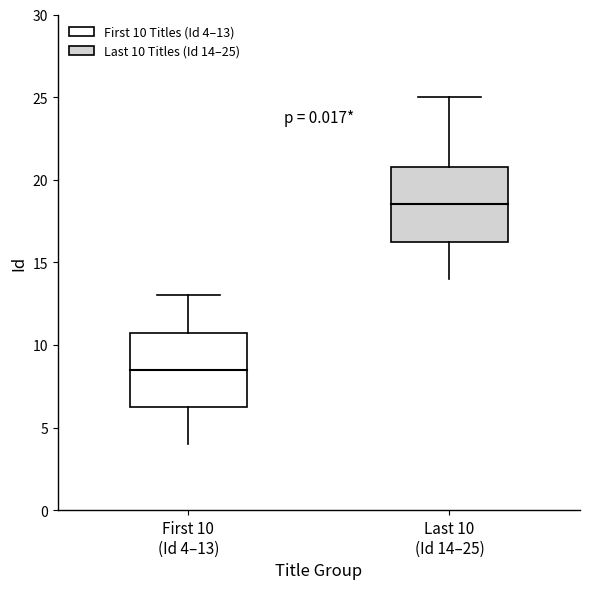

True or false: the data shows 9 at News Verse India.

False